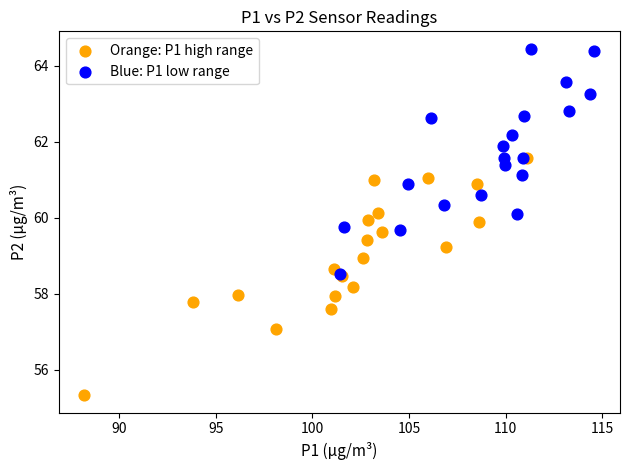

Which series reaches the maximum Y coordinate?

Blue: P1 low range